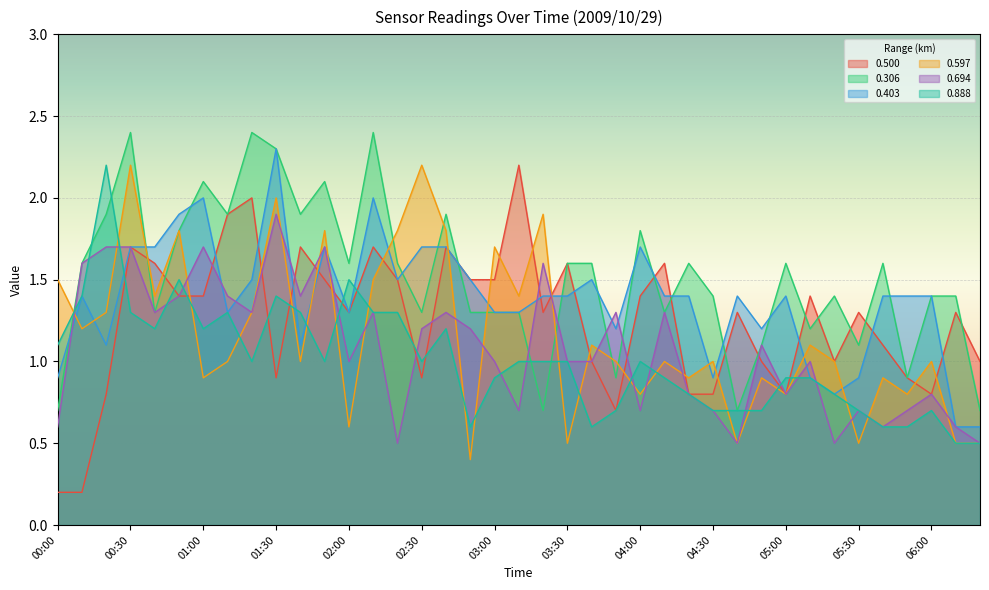

In 0.888, how many points are higher than both neighbors (excluding endpoints)?

8